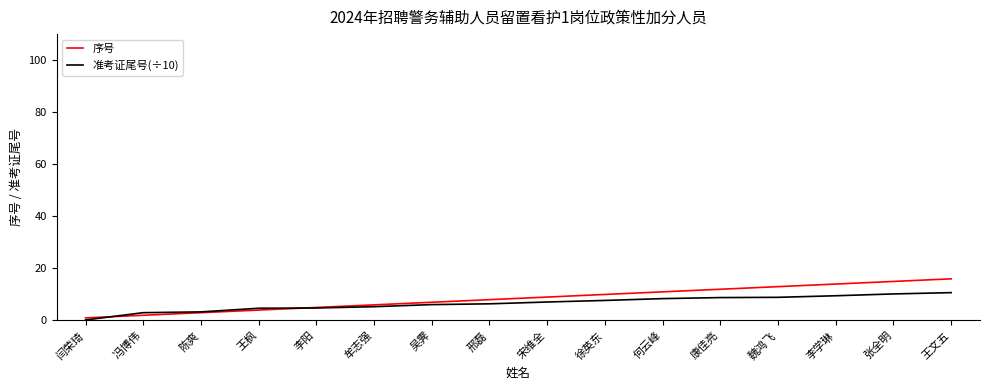

Which series ends up on top after the final intersection of 序号 and 准考证尾号(÷10)?

序号